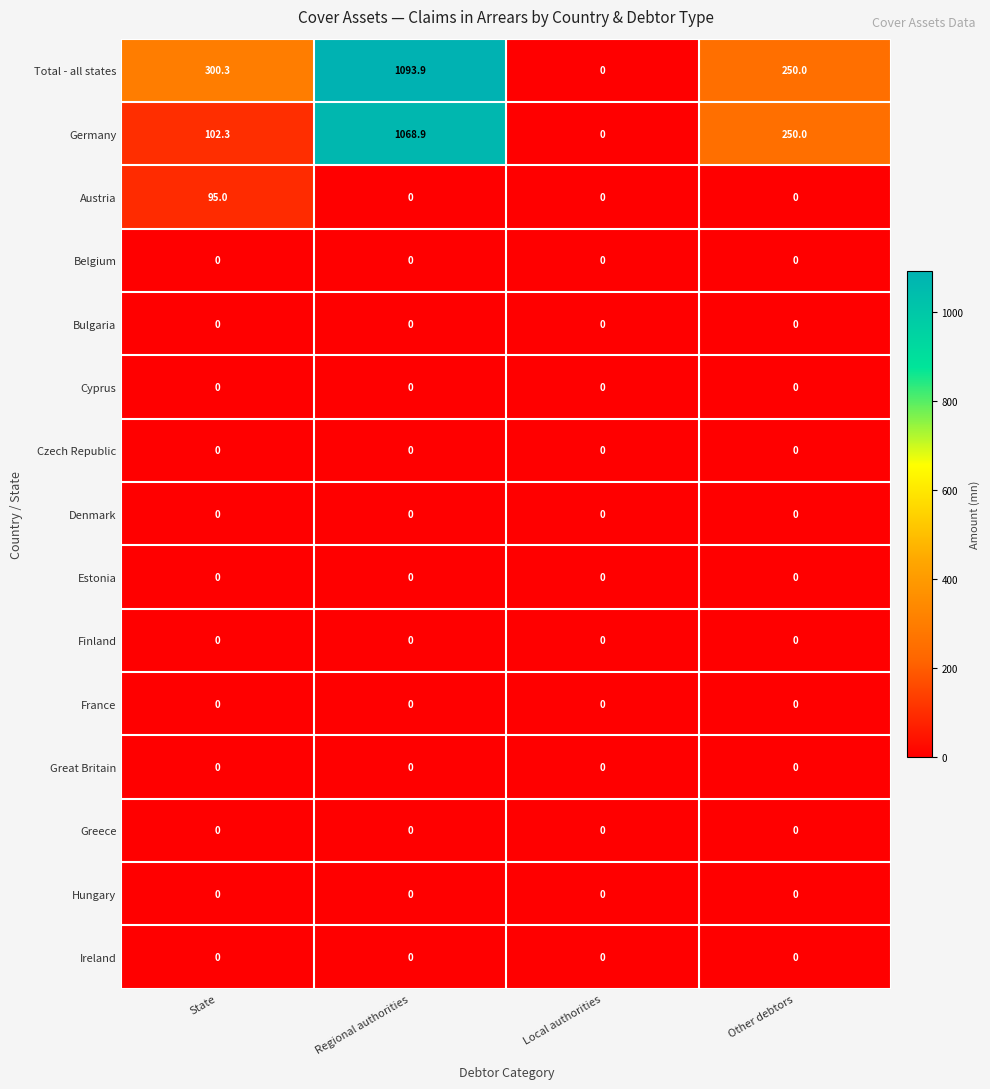

At which category does the chart reach its peak across all series?

Regional authorities